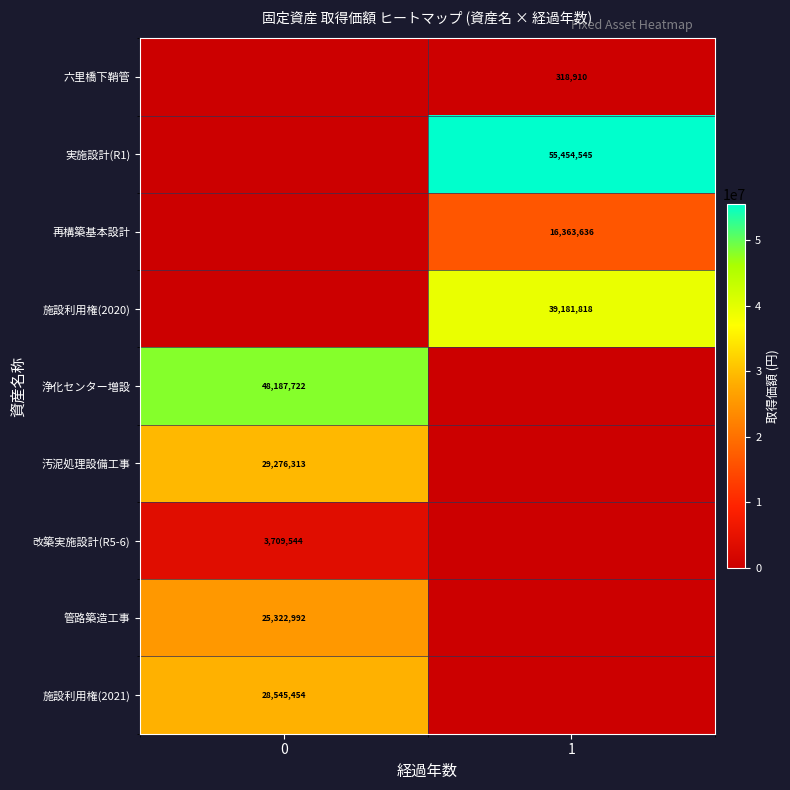

Is the value of 六里橋下鞘管 at 1 greater than the value of 実施設計(R1) at 1?

No